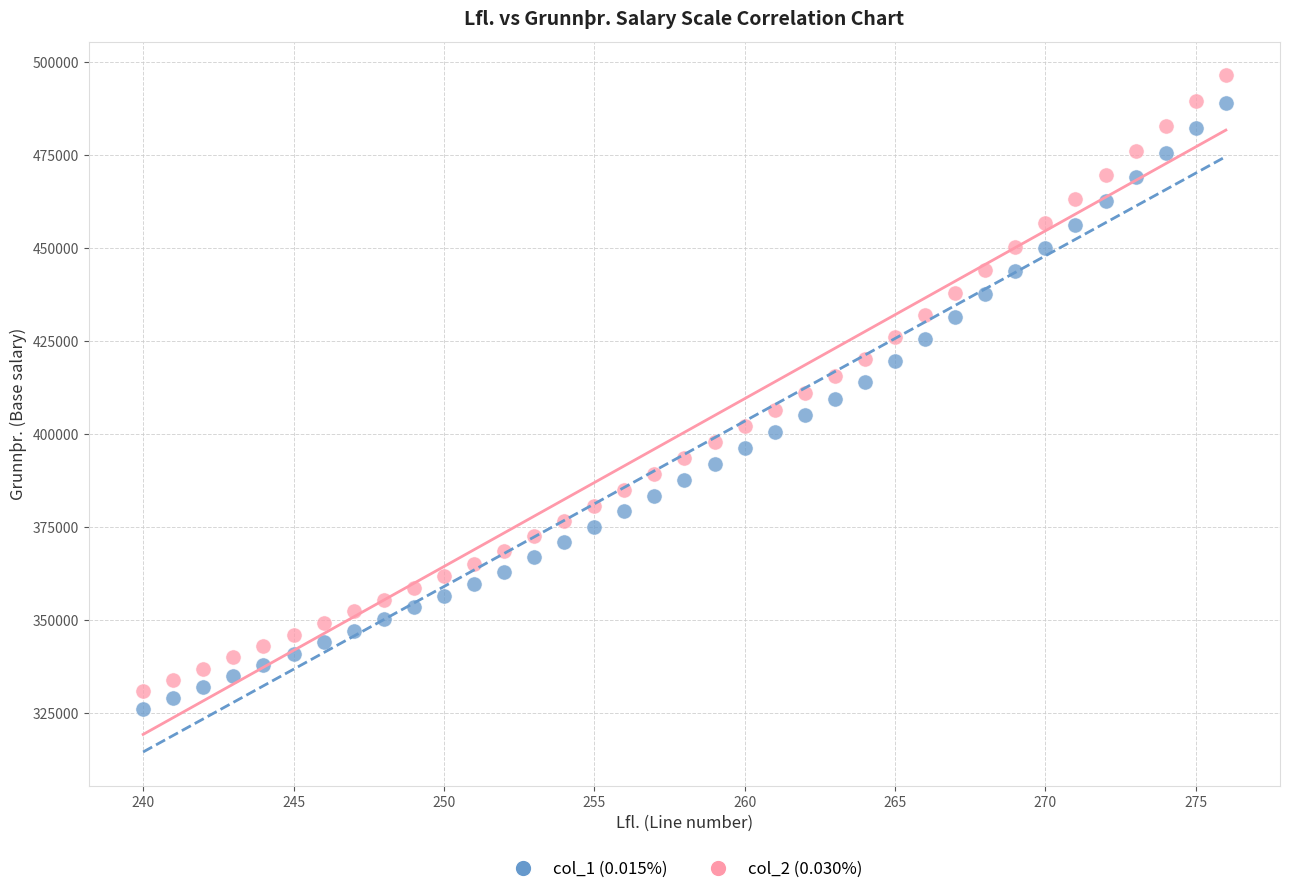

What is the X range (max minus min) for the scatter plot?

36.0